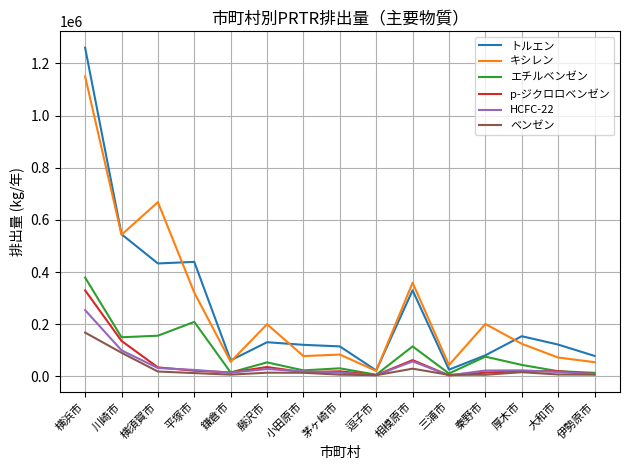

Which series has the widest spread of values?

トルエン